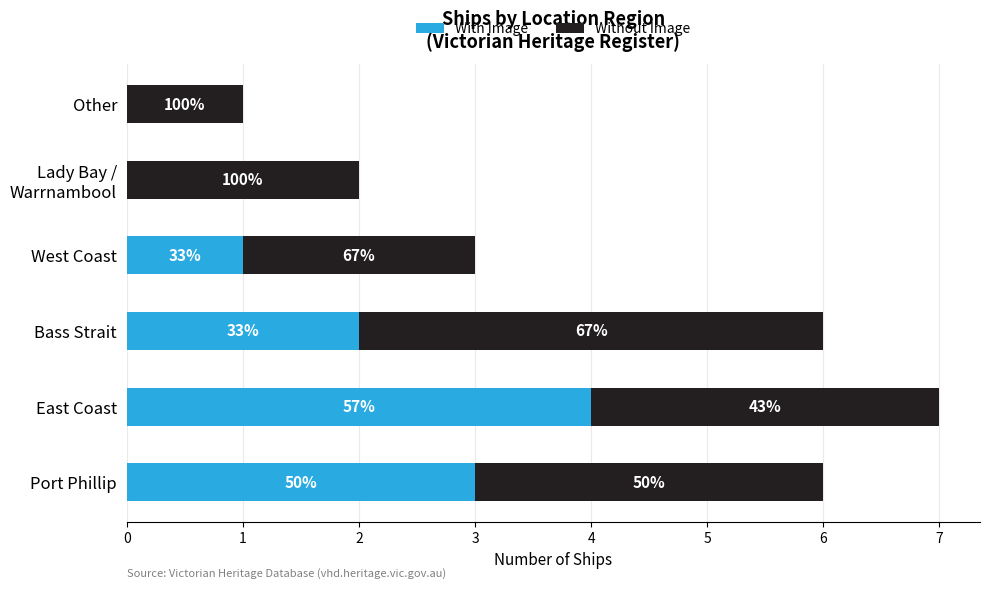

Which series has the widest spread of values?

With Image